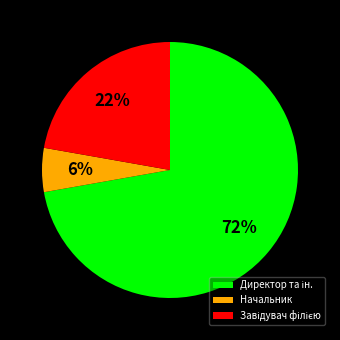

To the nearest percent, what portion does Начальник represent?

6%